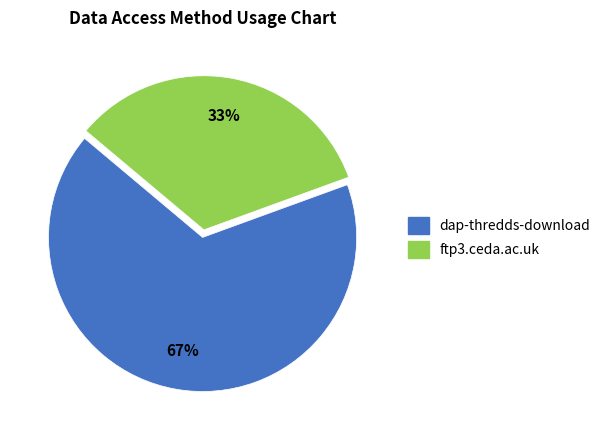

Is it true that dap-thredds-download is 67% of the pie?

True